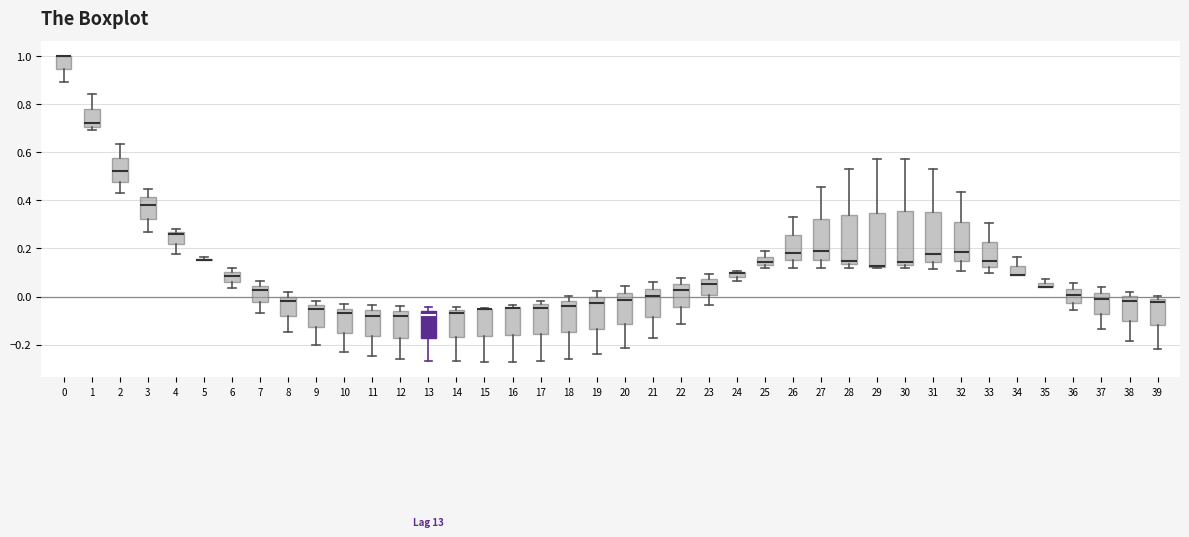

Where does the lower whisker of the box at x = 37 end on the y-axis? The values are not printed on the chart, so give them approximately, as read against the axis.

-0.14